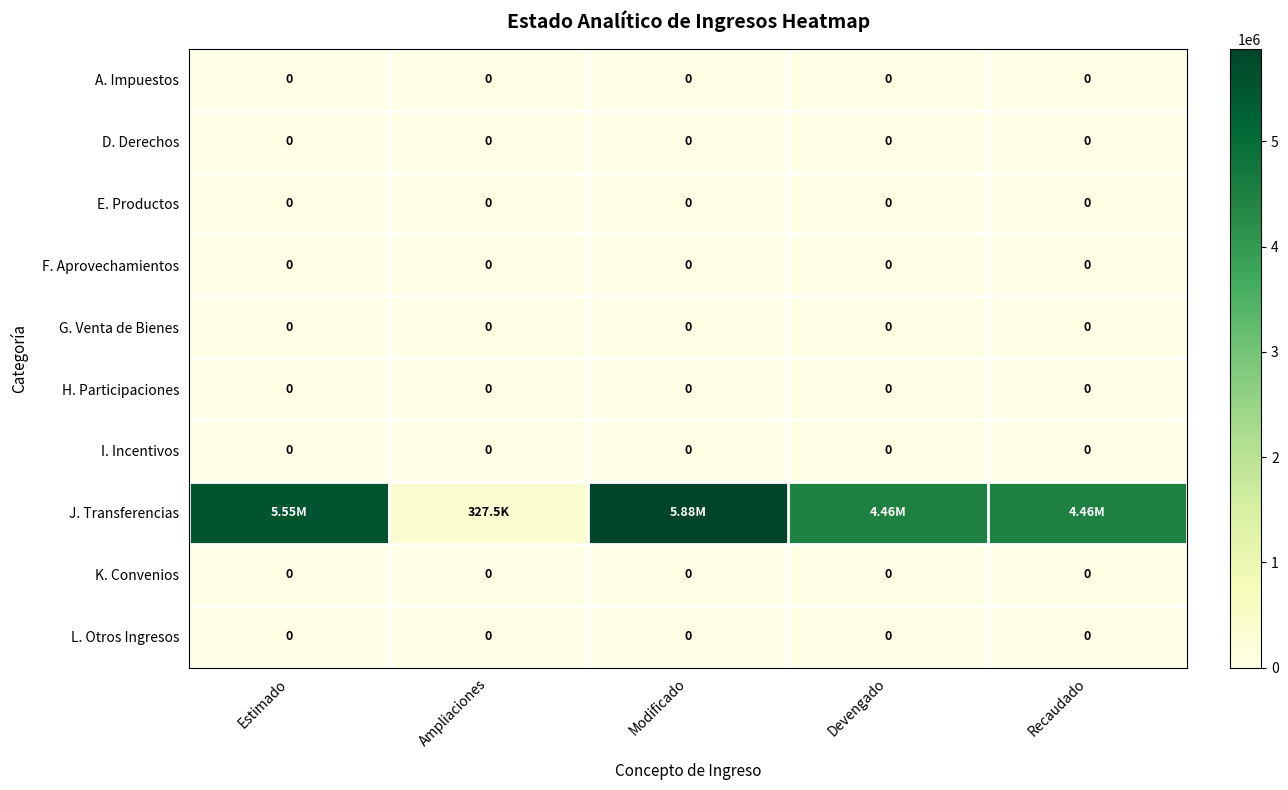

Rank the series at Devengado from highest to lowest value.

J. Transferencias, A. Impuestos, D. Derechos, E. Productos, F. Aprovechamientos, G. Venta de Bienes, H. Participaciones, I. Incentivos, K. Convenios, L. Otros Ingresos